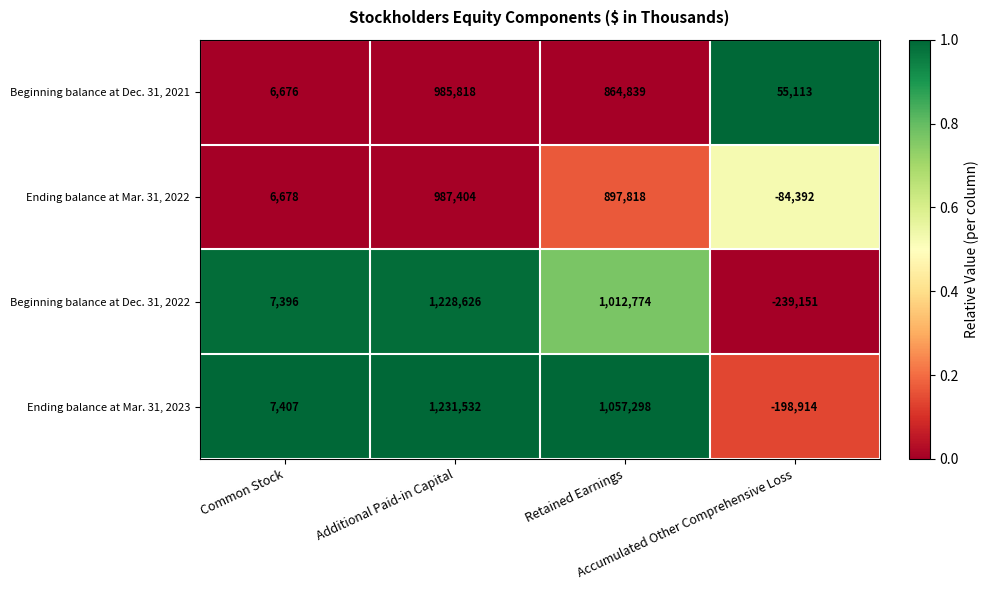

What is the sum of all Beginning balance at Dec. 31, 2021 values?

1912446